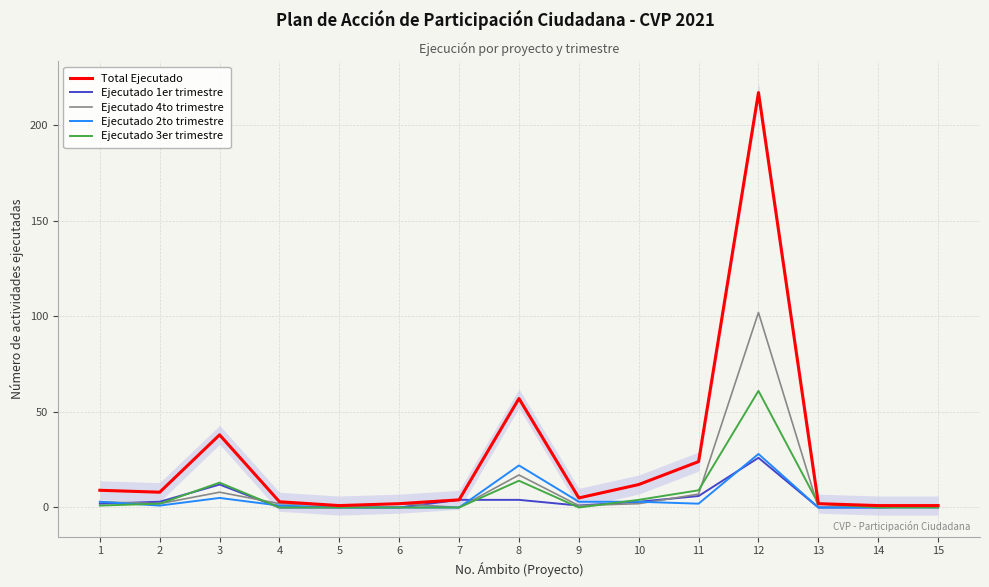

How many data points does each series have?

15